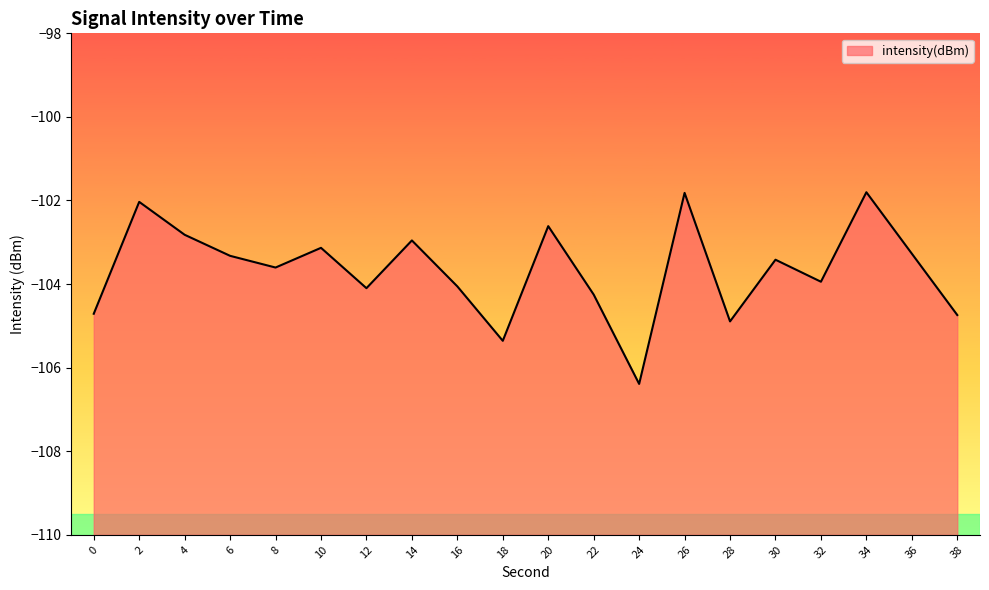

What is the sum of all values?

-2073.2